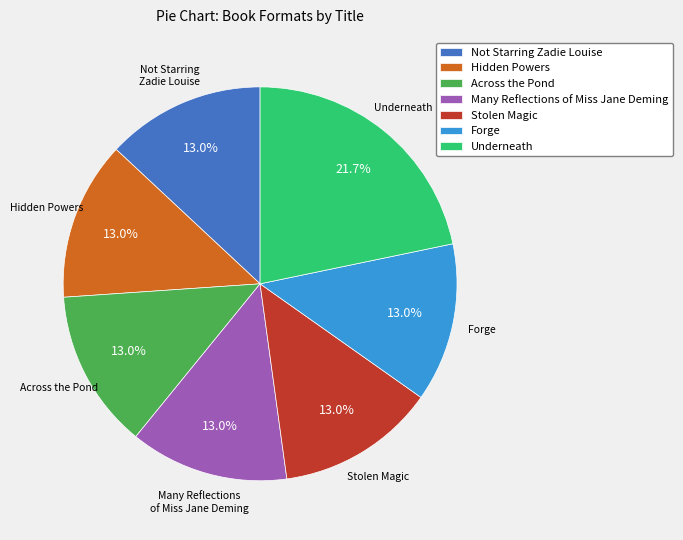

Combined, what portion of the pie is Forge and Hidden Powers?

26.1%